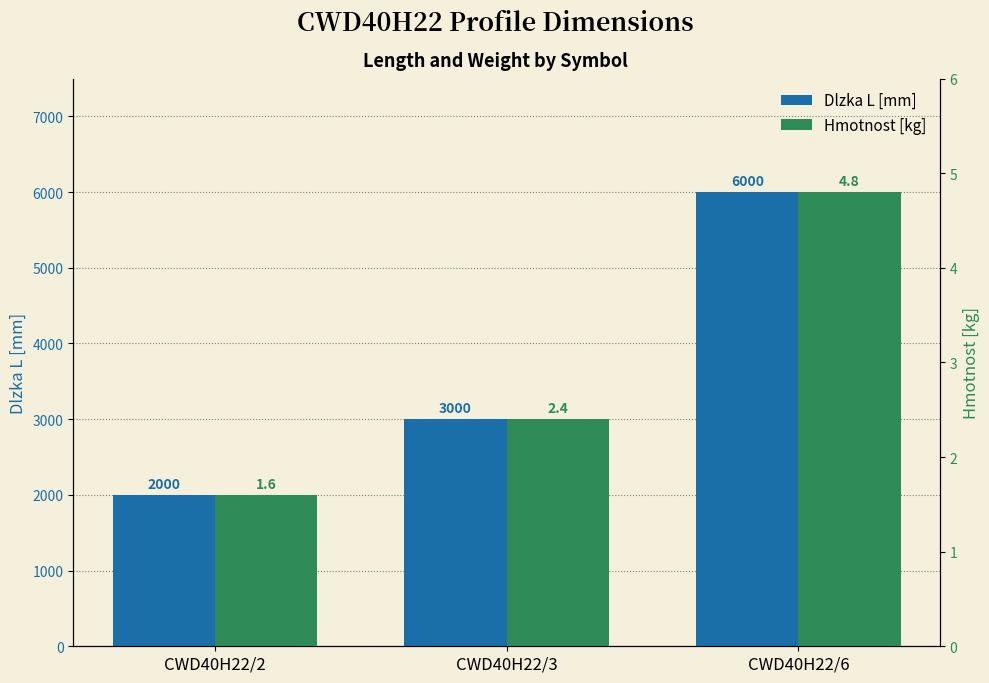

What is the total value across all series at CWD40H22/3?

3002.4